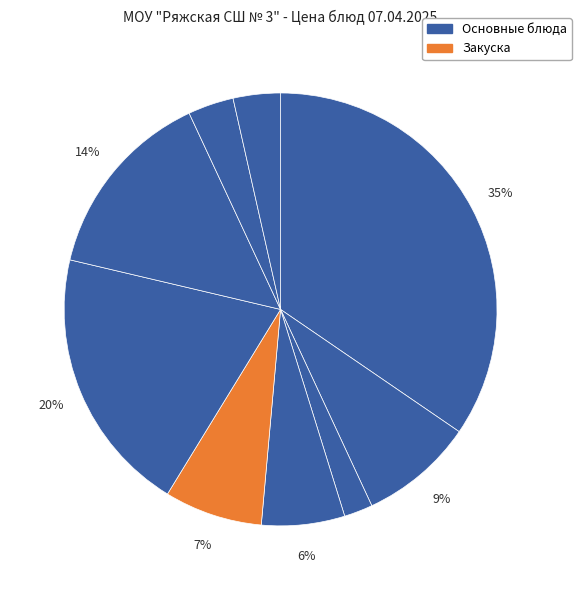

Is there any slice that represents more than half of the pie?

No